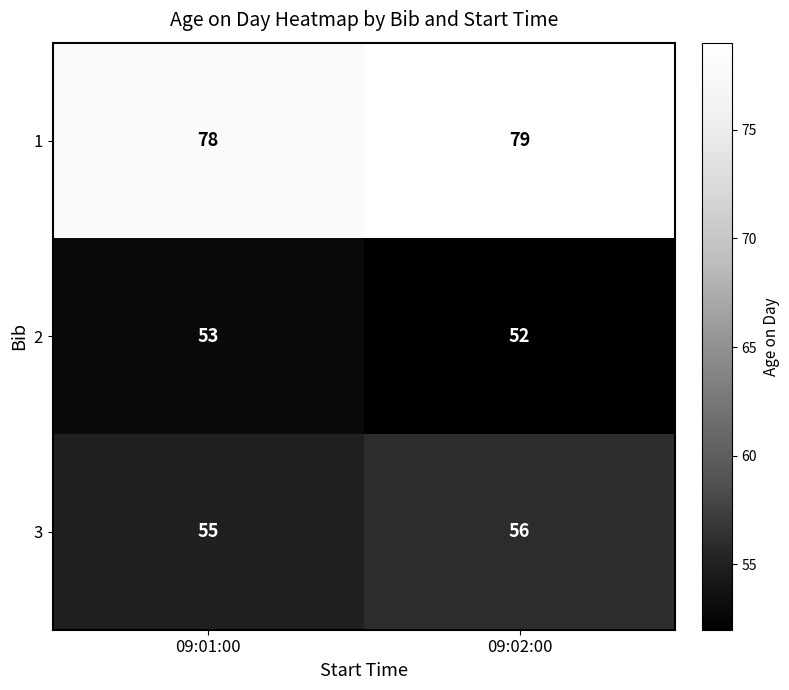

What is the sum of the 3 values at 09:02:00 and 09:01:00?

111